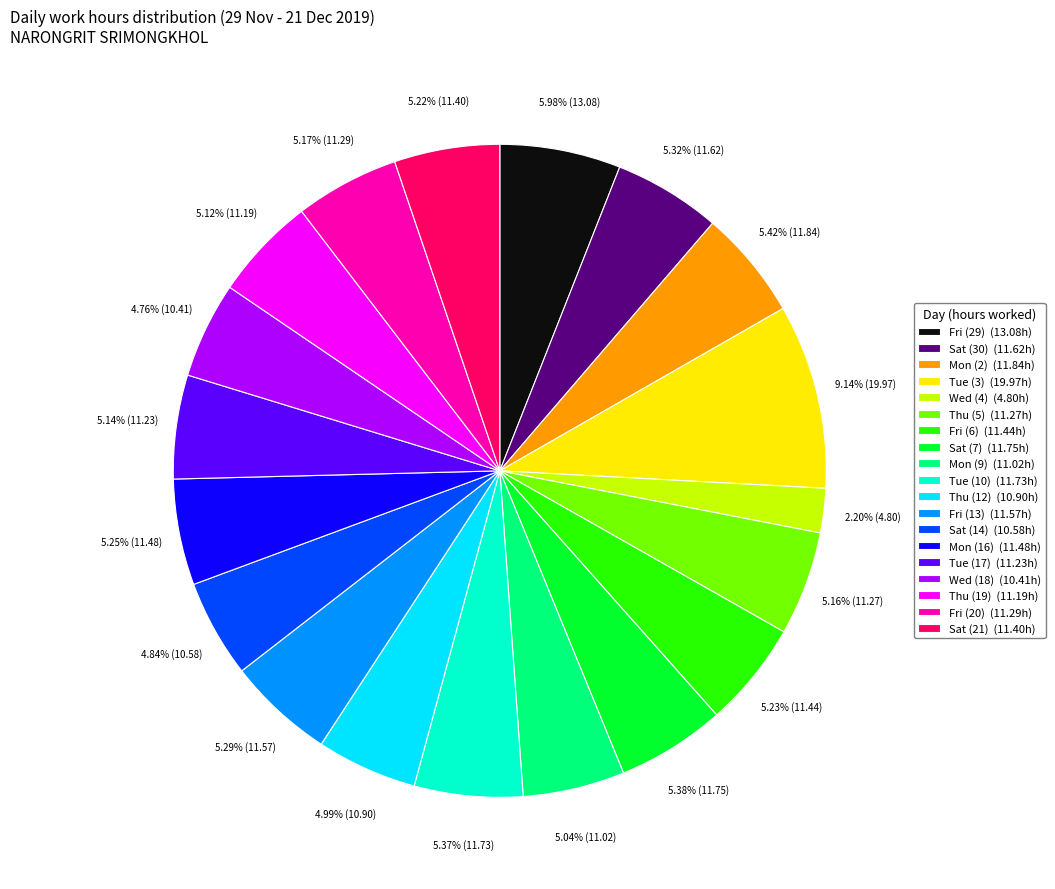

Does Mon (9) (11.02h) represent more than half of the total?

No